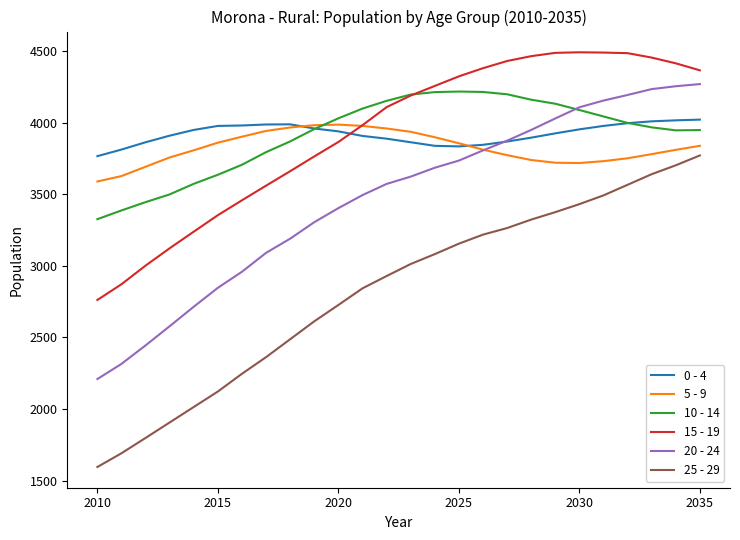

What are all the series names shown in the legend?

0 - 4, 5 - 9, 10 - 14, 15 - 19, 20 - 24, 25 - 29